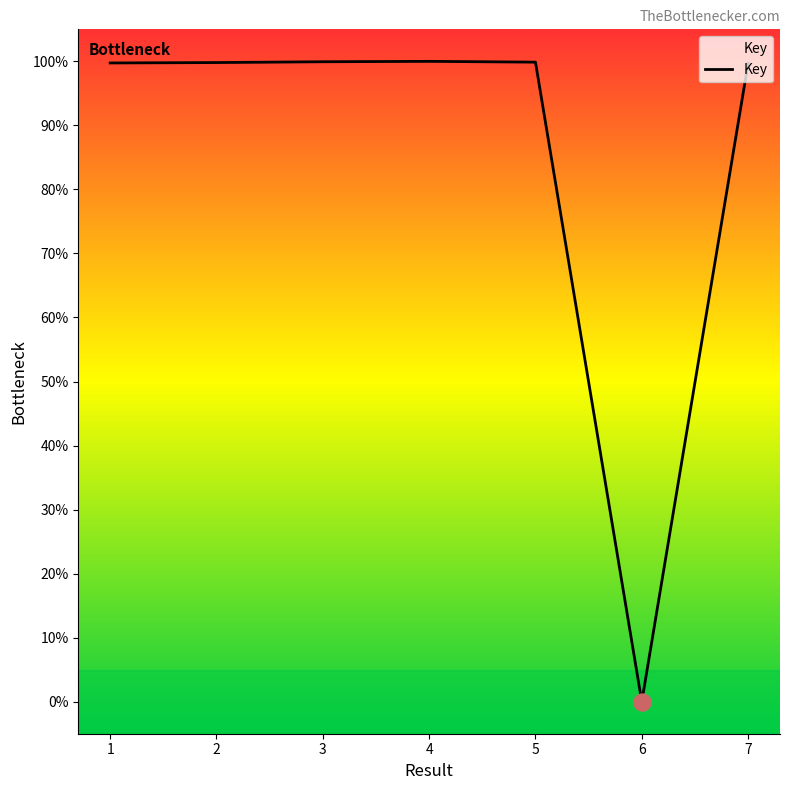

What is the change in value from 1 to 5?

+0.1